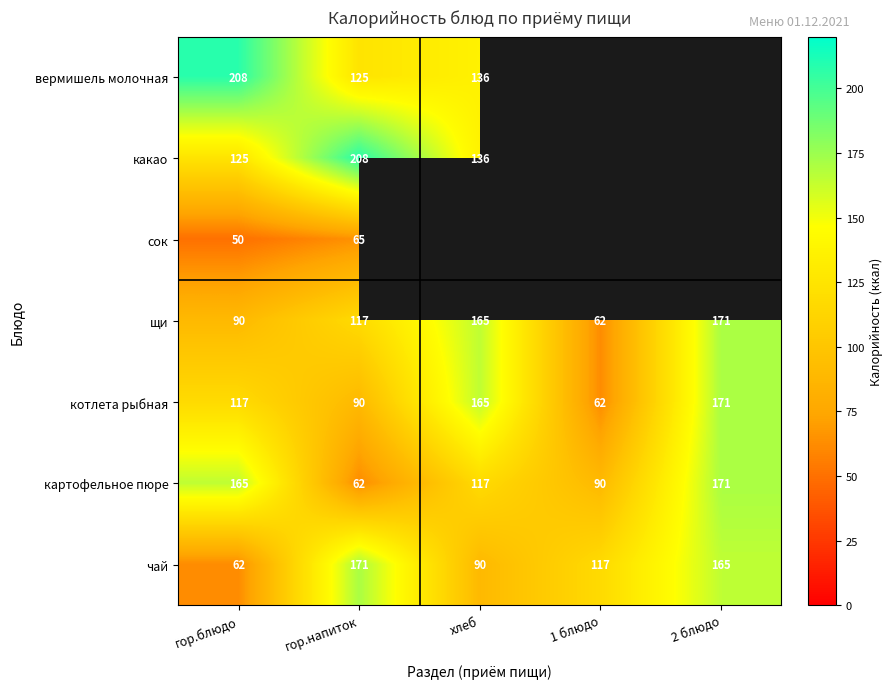

Is the value of сок at гор.напиток greater than the value of картофельное пюре at гор.блюдо?

No